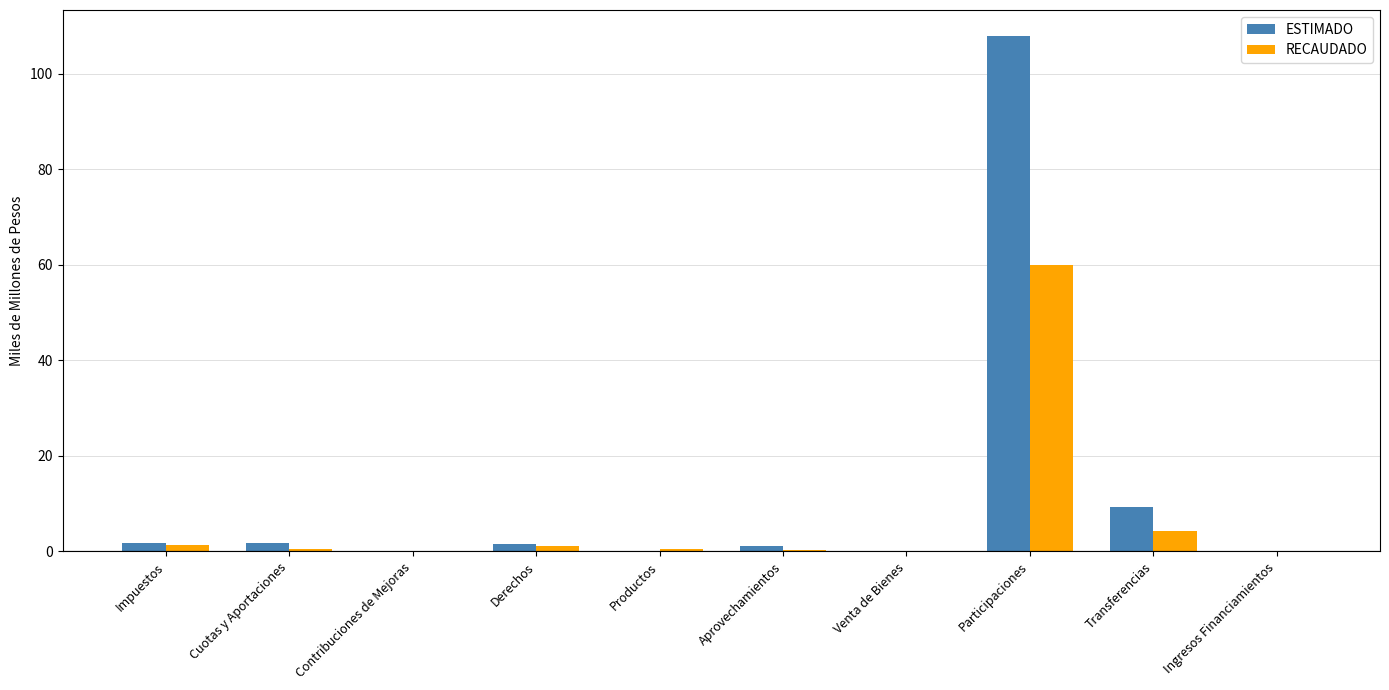

What is the difference between the RECAUDADO values at Aprovechamientos and Productos?

0.3